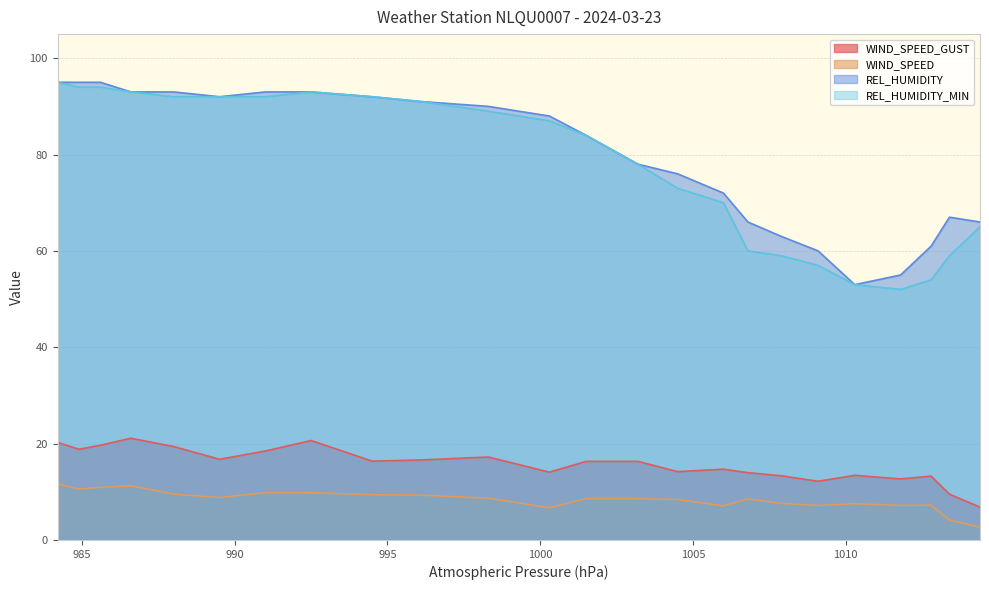

The REL_HUMIDITY series shows 29.9 at 1014.4. True or false?

False